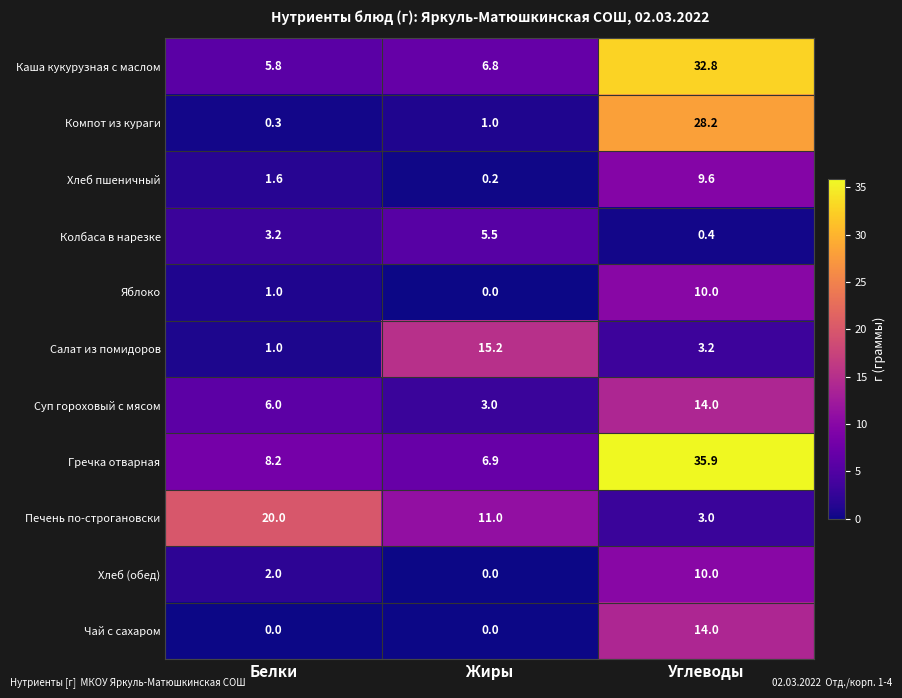

At which label is Компот из кураги closest to 14?

Жиры